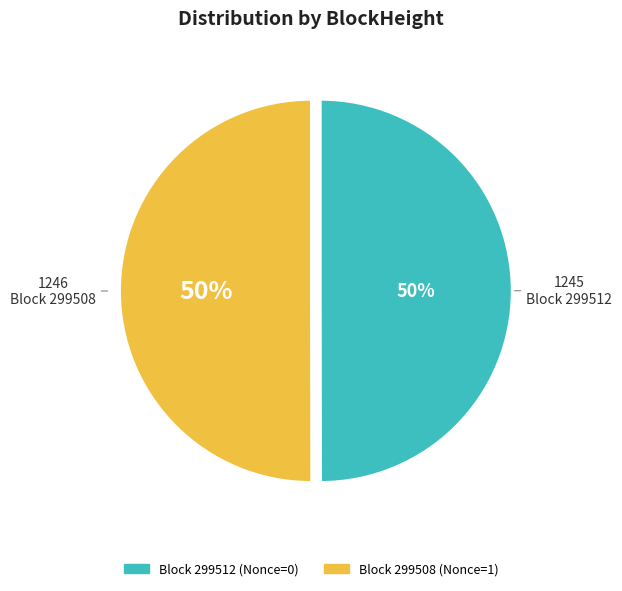

To the nearest percent, what is the average slice percentage?

50%